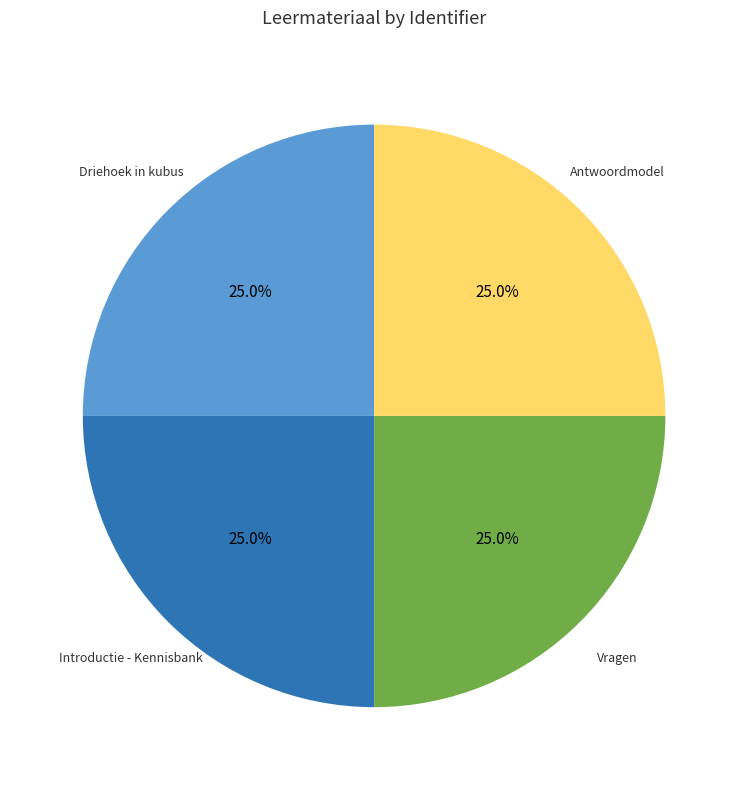

What is the ratio of the value at Introductie - Kennisbank to the value at Antwoordmodel?

1.0